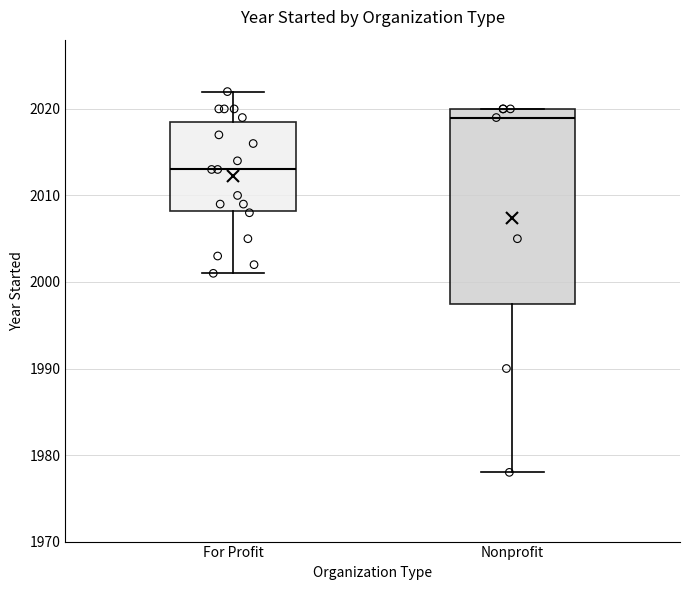

Which box is the tallest, from its lower edge to its upper edge?

Nonprofit